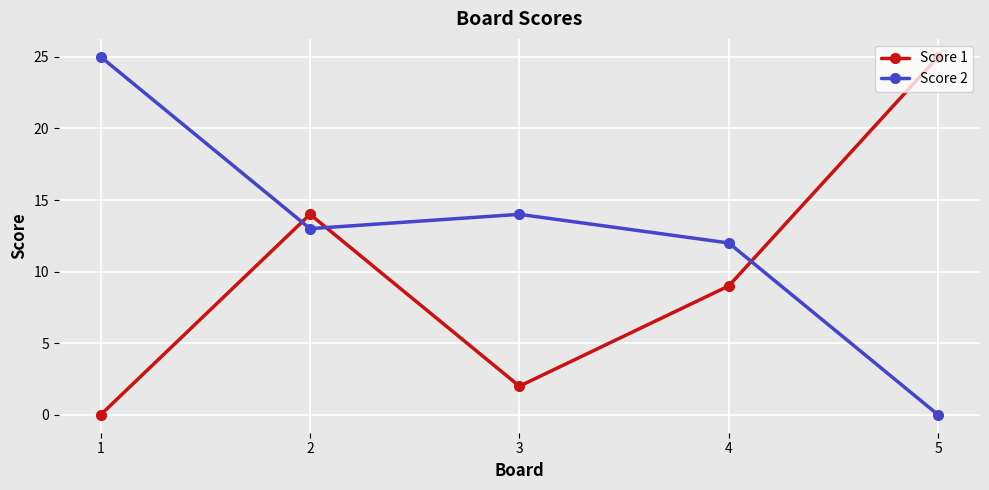

How many categories are shown in the chart?

5